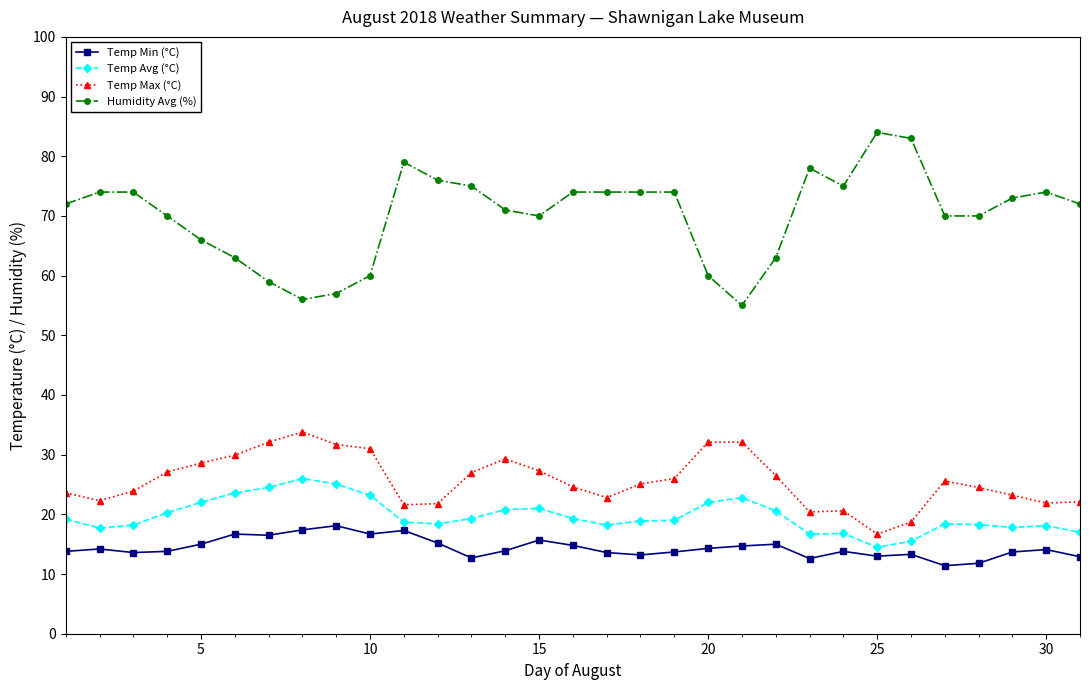

What is the value of the Humidity Avg (%) point at the 31st from the left?

72.0